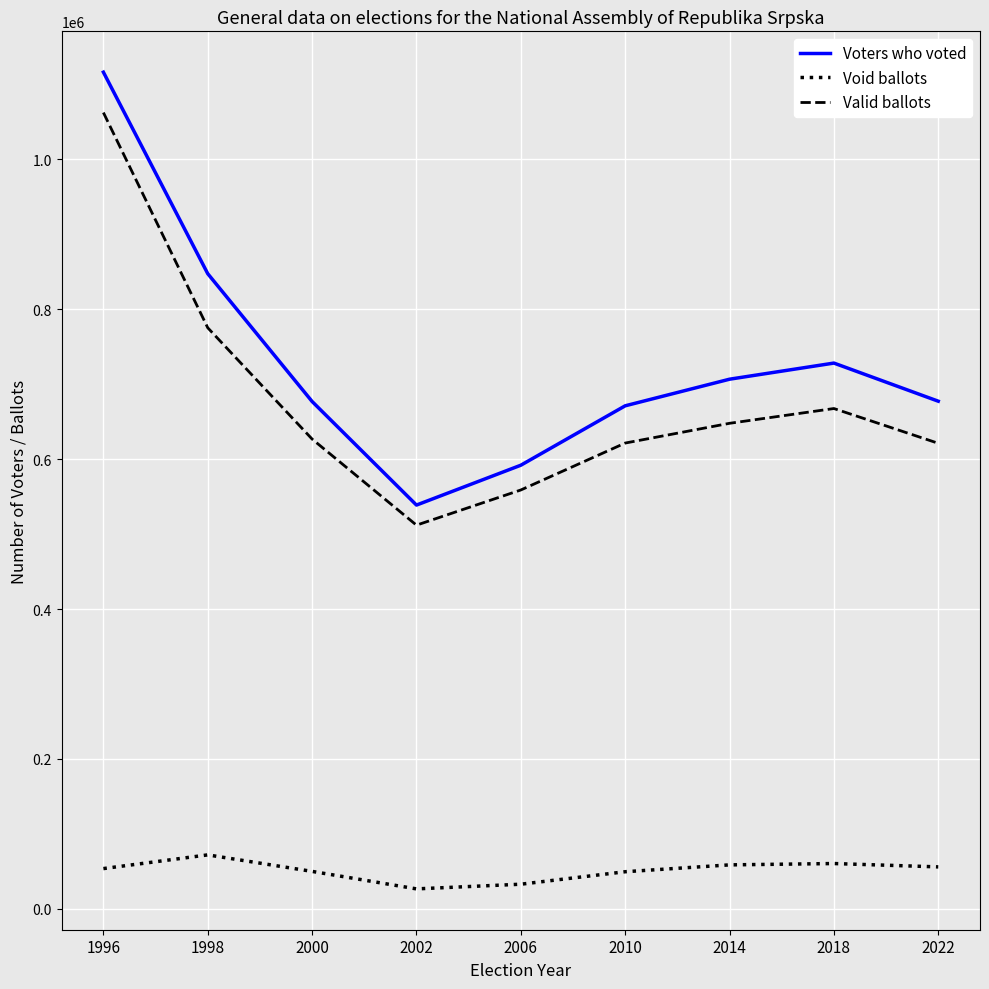

Which series has the largest total across all categories?

Voters who voted